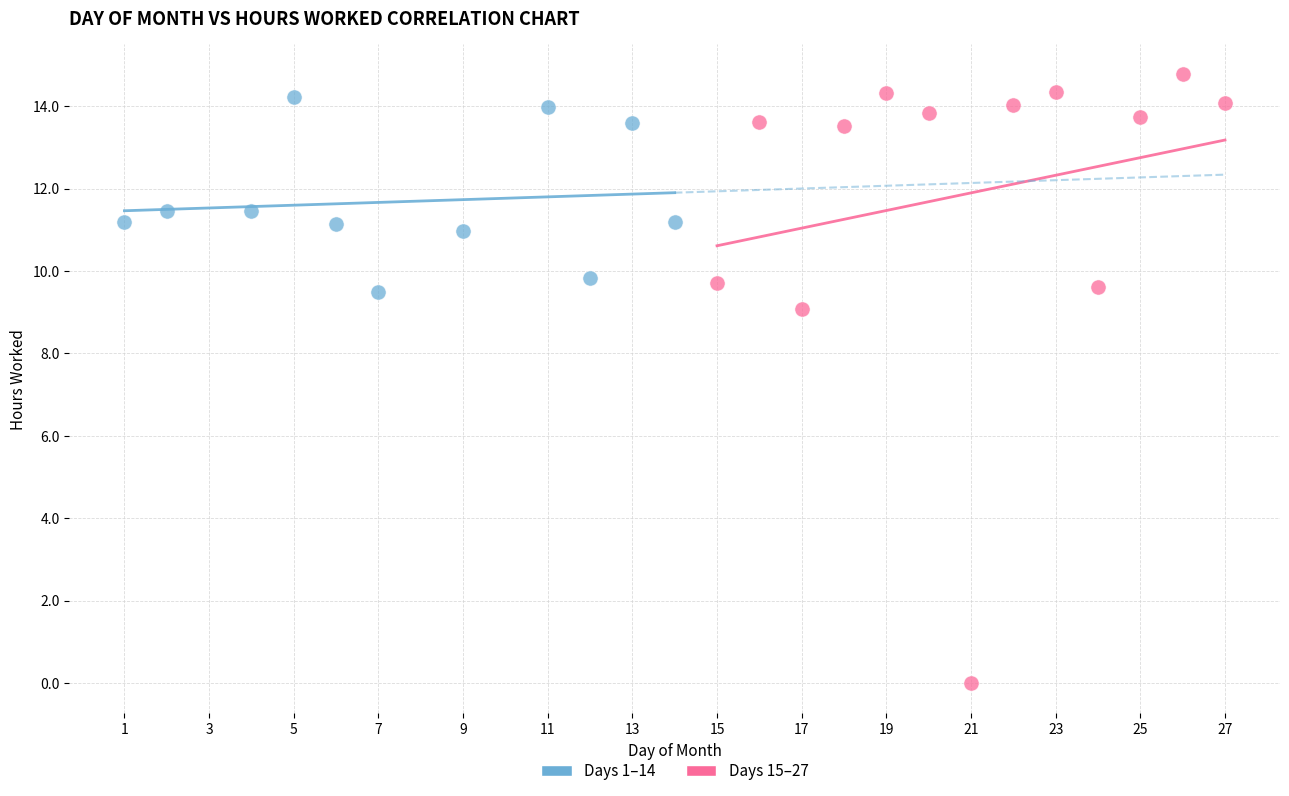

Which series has the widest spread of Y values?

Days 15–27